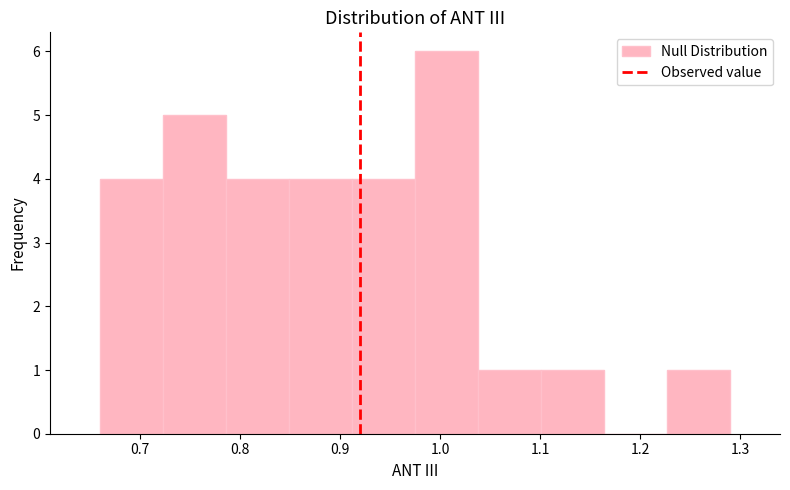

What is the height of the bar covering 0.912 to 0.975 on the x-axis? Neither the bar edges nor the heights are printed on the chart, so give them approximately, as read against the axes.

4